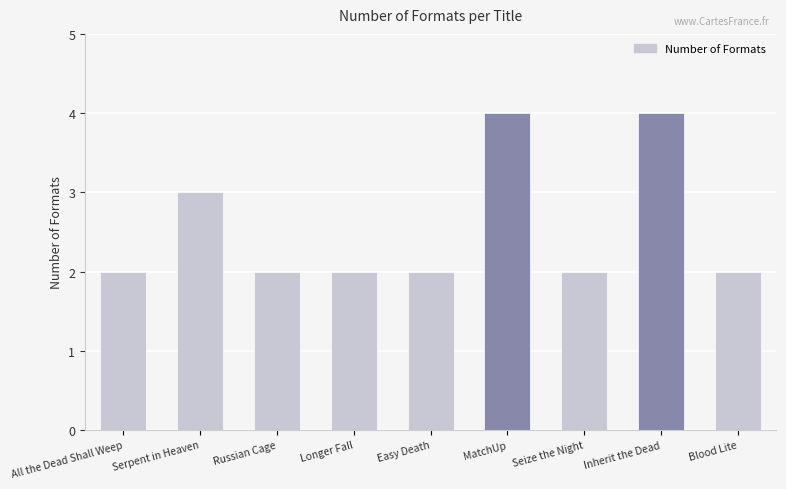

How many series are shown in this chart?

1